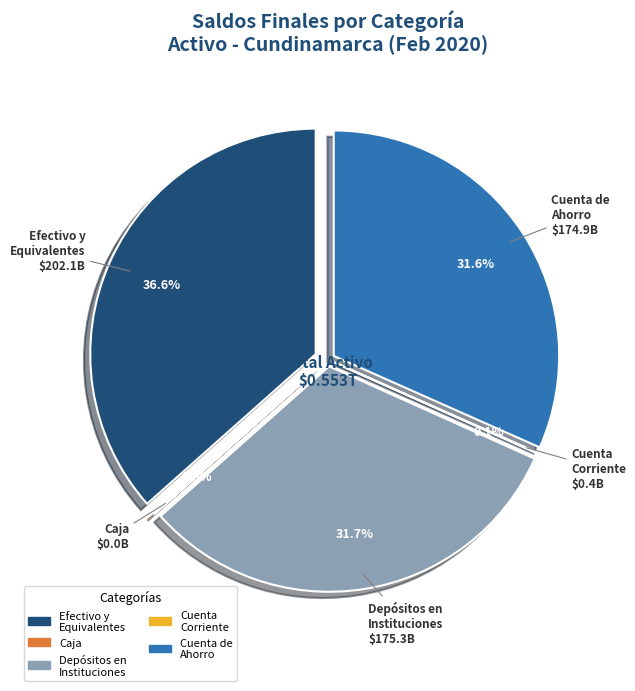

Is it true that EFECTIVO Y EQUIVALENTES AL EFECTIVO is 44% of the pie?

False